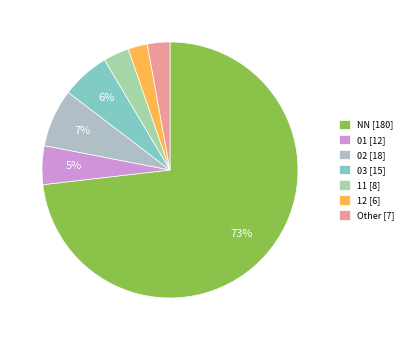

Count the number of slices in the pie.

7